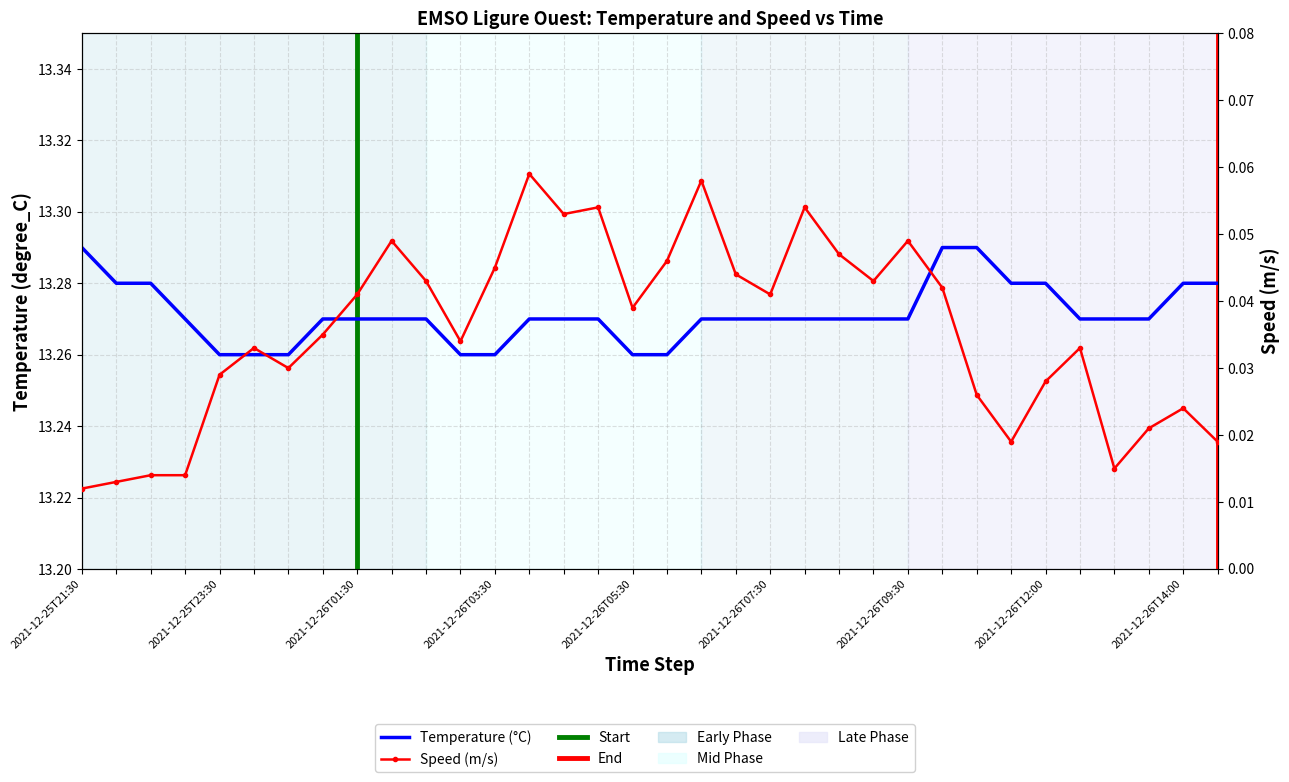

List the series in order of their peak value, highest first.

Temperature, Speed